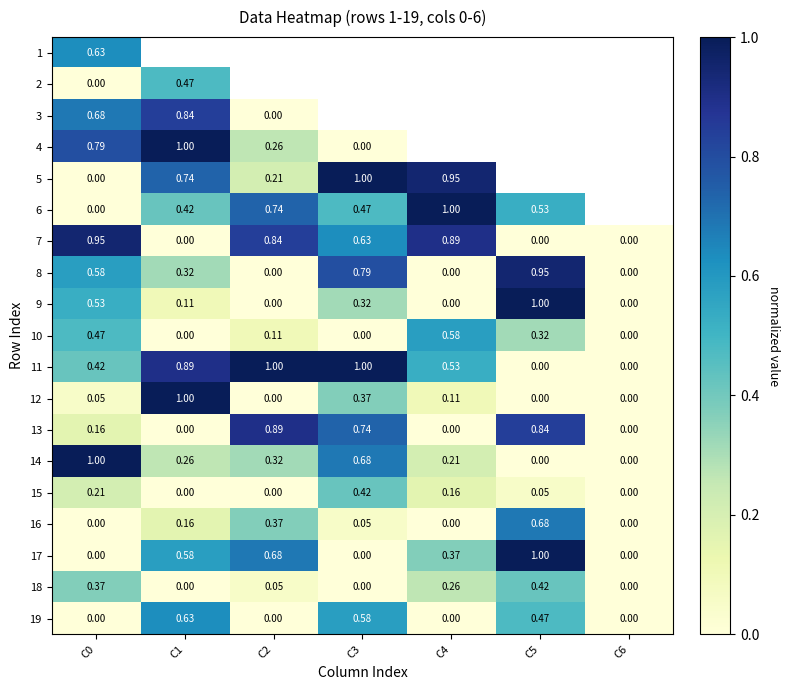

Rank the series by their maximum value, from highest to lowest.

4, 5, 6, 9, 11, 12, 14, 17, 7, 8, 13, 3, 16, 1, 19, 10, 2, 15, 18